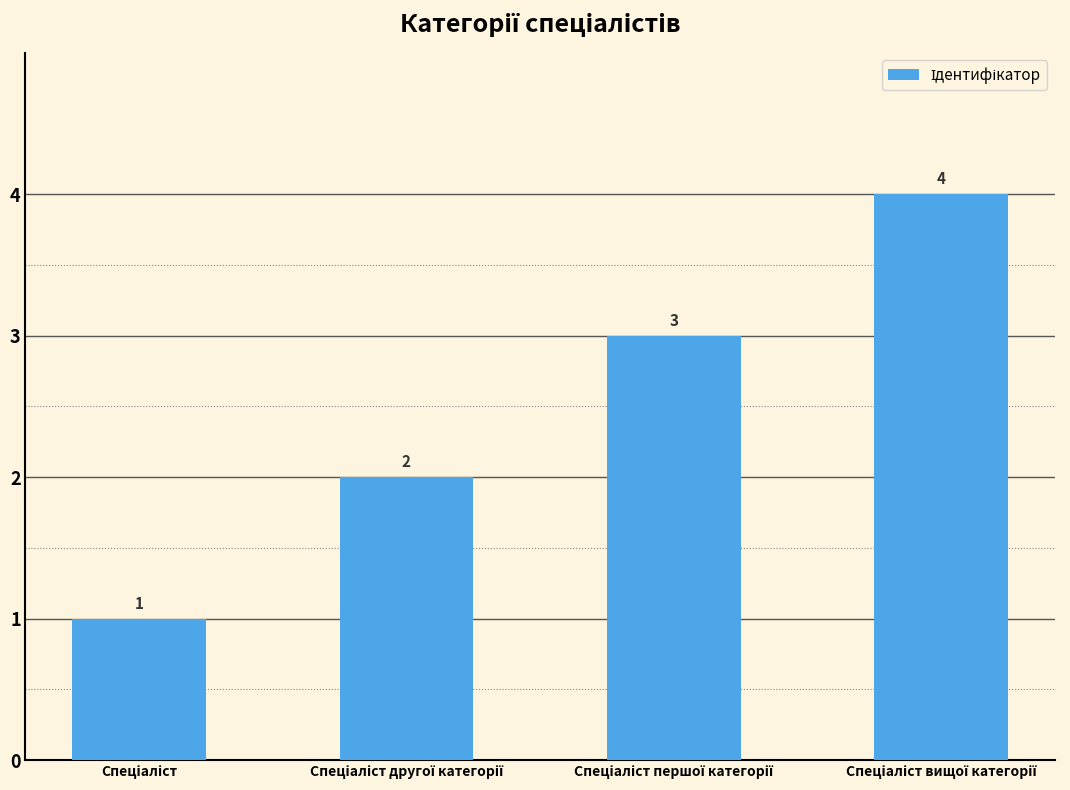

What is the value of the 3rd bar from the left?

3